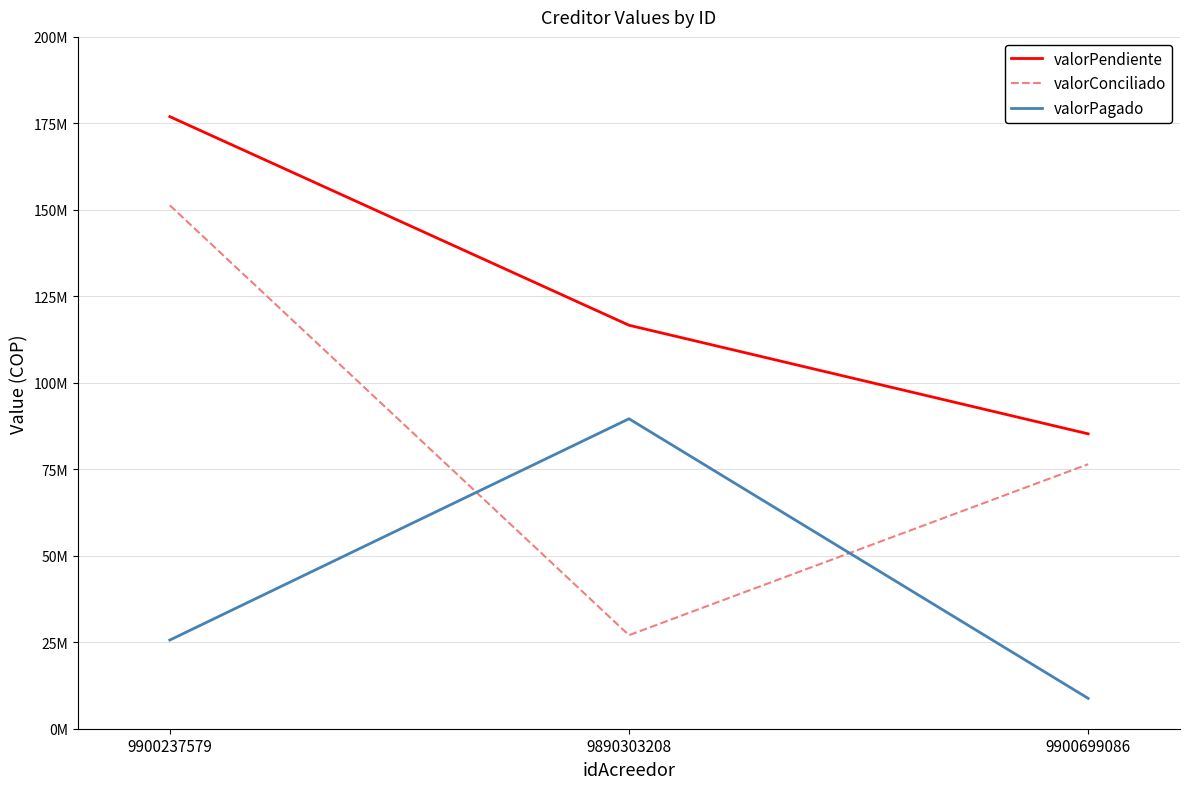

What are all the series names shown in the legend?

valorPendiente, valorConciliado, valorPagado